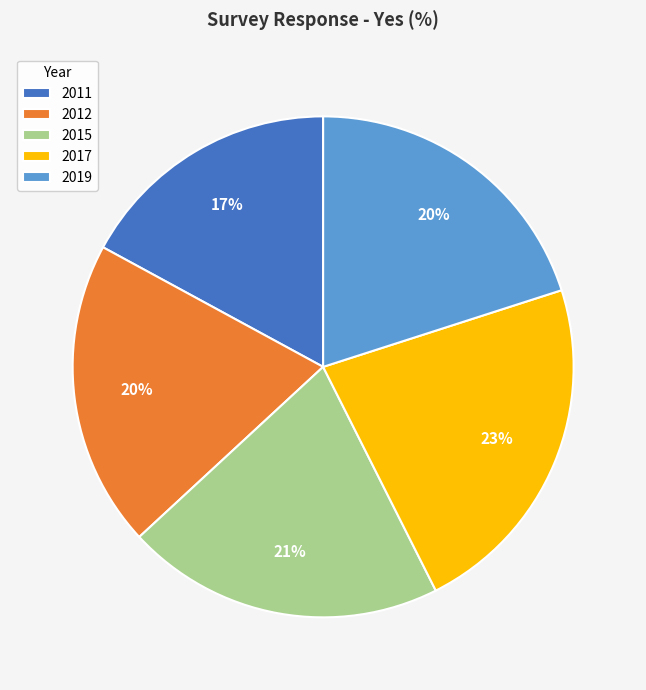

How many segments does this pie chart have?

5